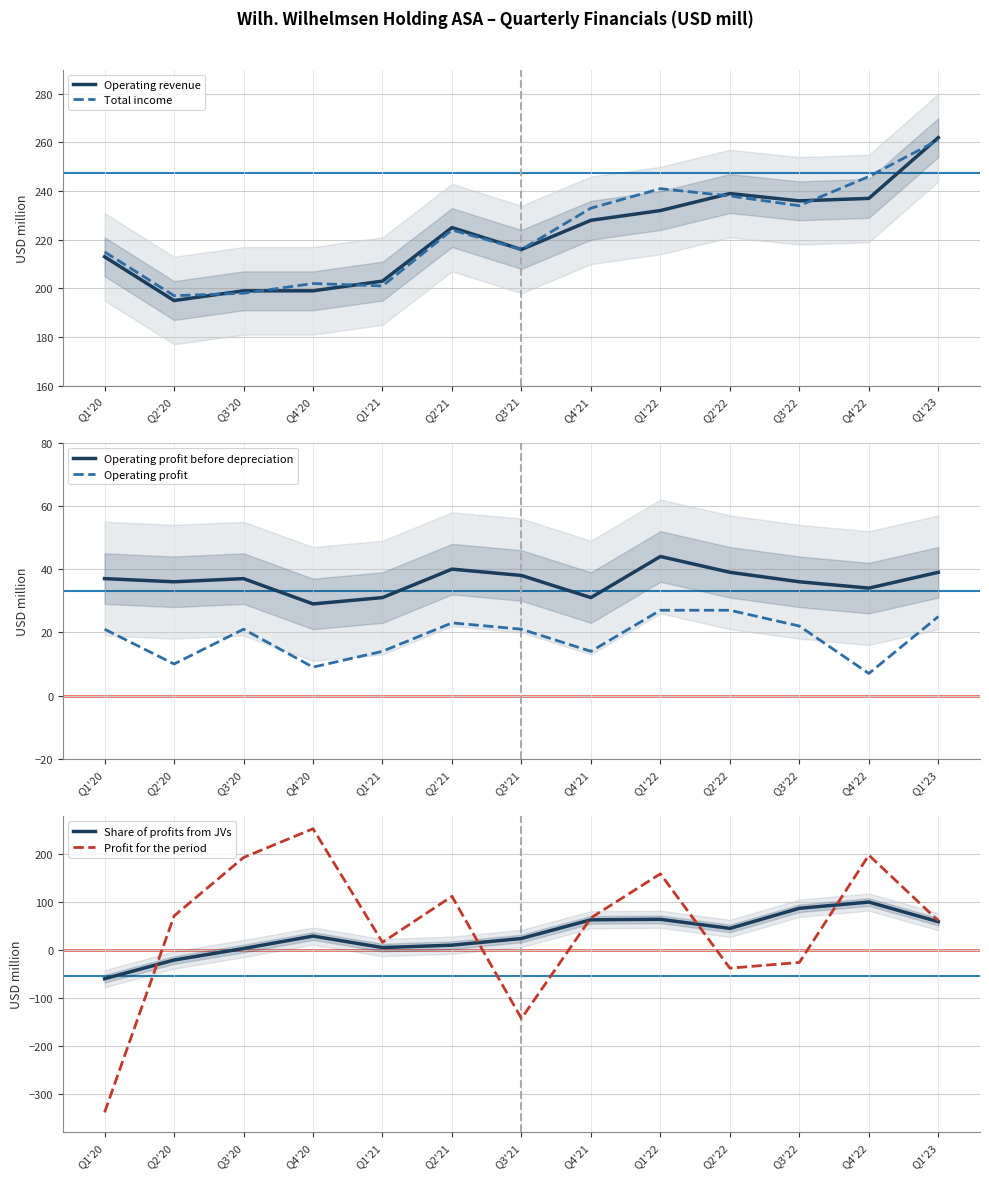

At which label does Operating profit before depreciation reach its minimum?

Q4'20